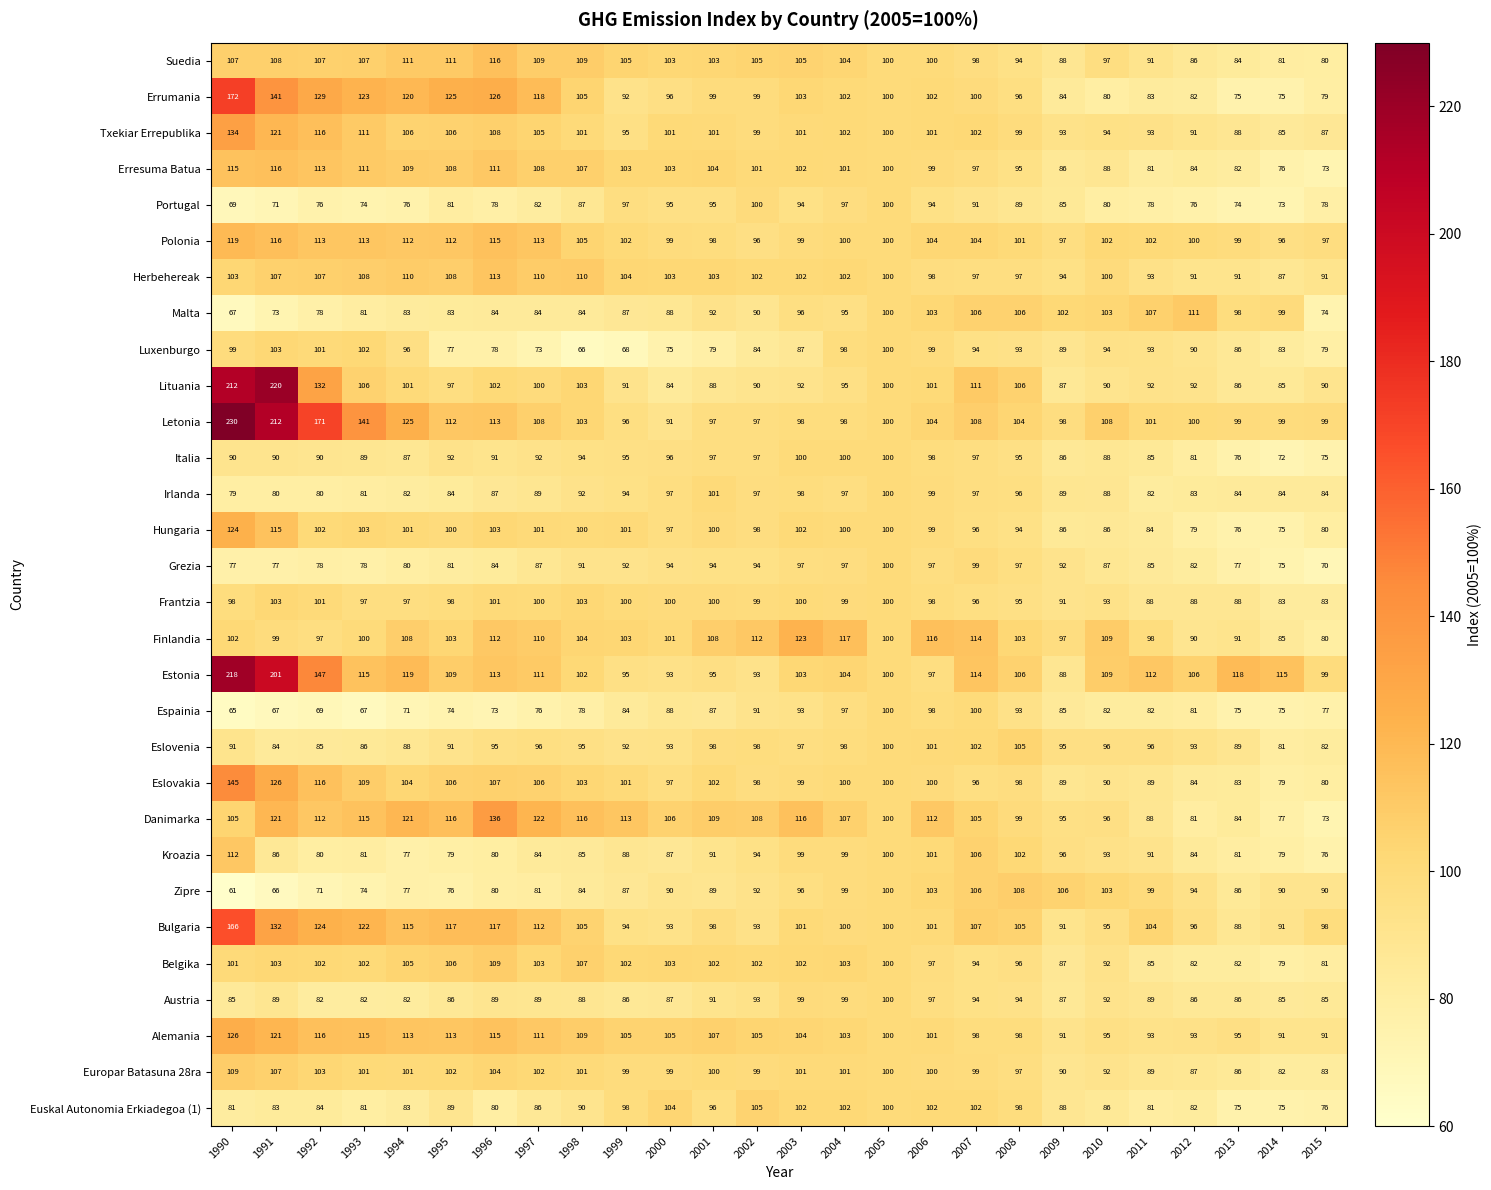

What is the sum of all Polonia values?

2714